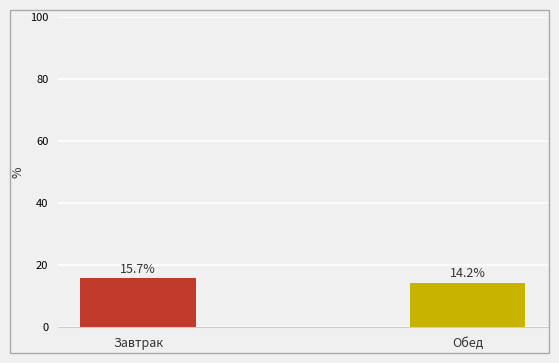

Reading left to right, transcribe all the data shown in this chart.

15.7	14.2